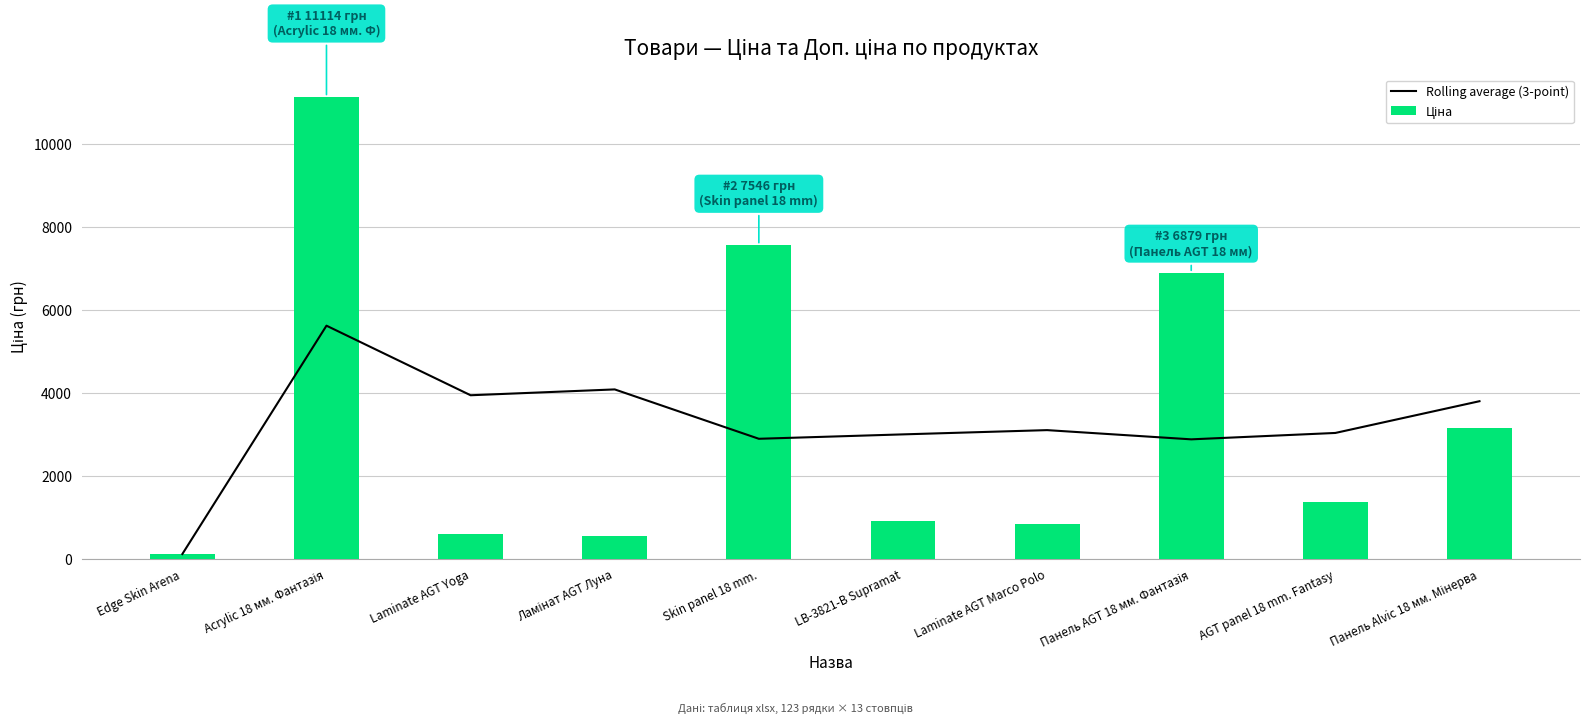

Reading left to right, what are all the values shown in this chart?

Rolling average (3-point): 113.3	5613.5	3937.6	4078.3	2889.1	2995.2	3097.7	2875.5	3029.5	3794.2
Ціна: 113.3	11113.6	586.0	535.4	7545.9	904.3	842.8	6879.5	1366.3	3136.8